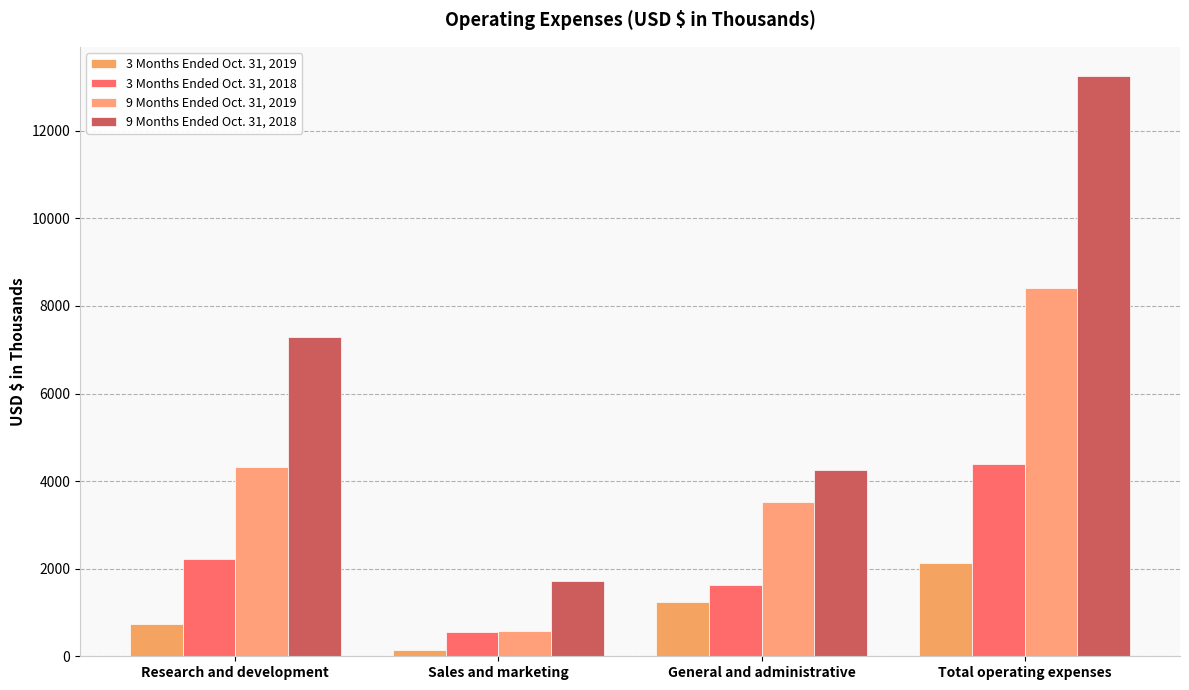

What is the highest value of the 3 Months Ended Oct. 31, 2018 series?

4402